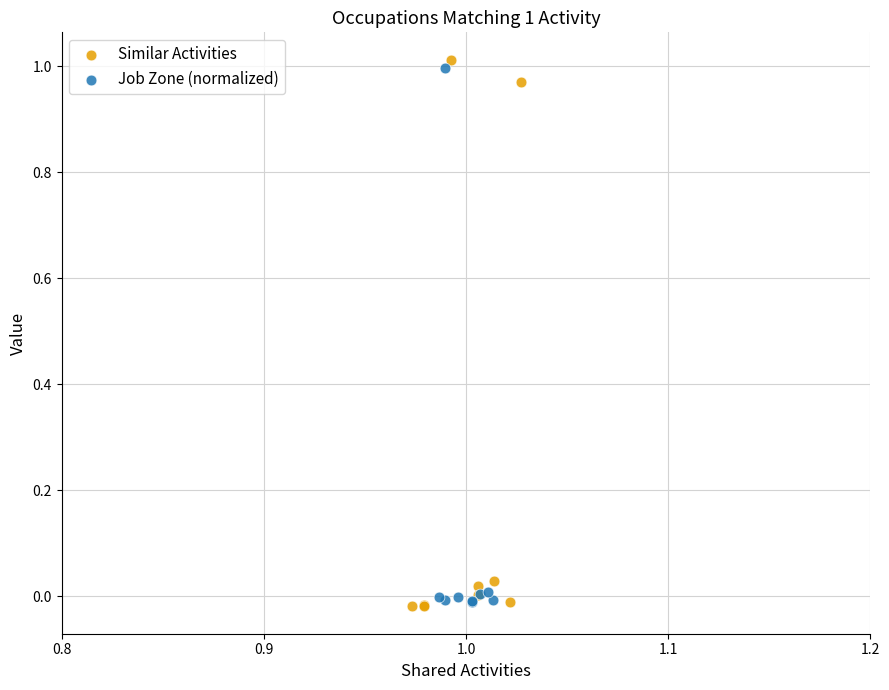

Which series reaches the maximum Y coordinate?

Similar Activities